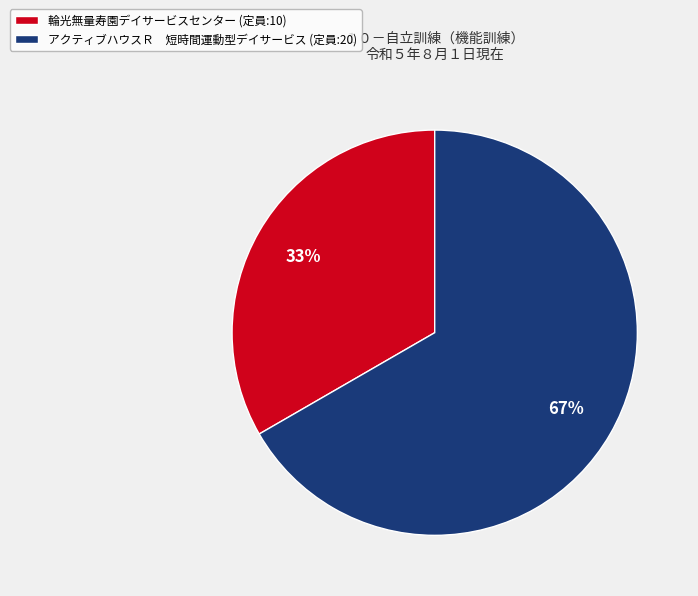

Is there a majority slice in this chart?

Yes